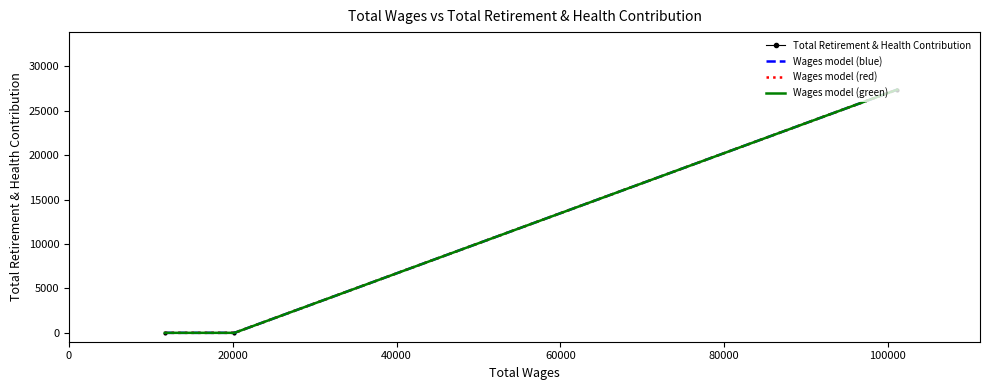

What are all the series names shown in the legend?

Total Retirement & Health Contribution, Wages model (blue), Wages model (red), Wages model (green)